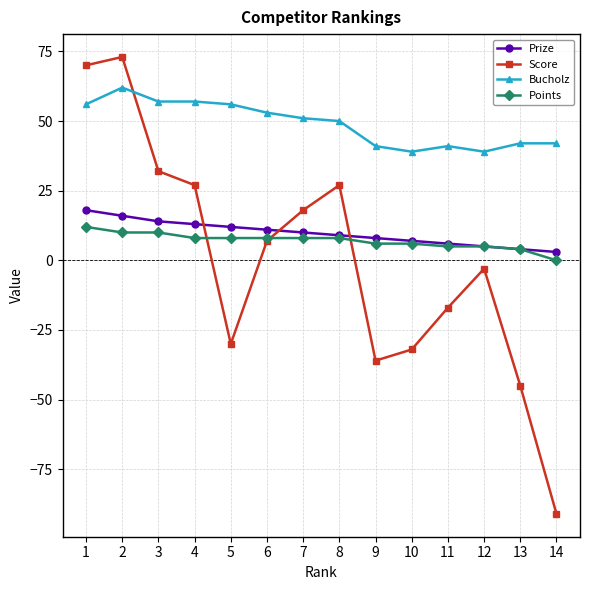

At 5, list the series in order from largest to smallest.

Bucholz, Prize, Points, Score